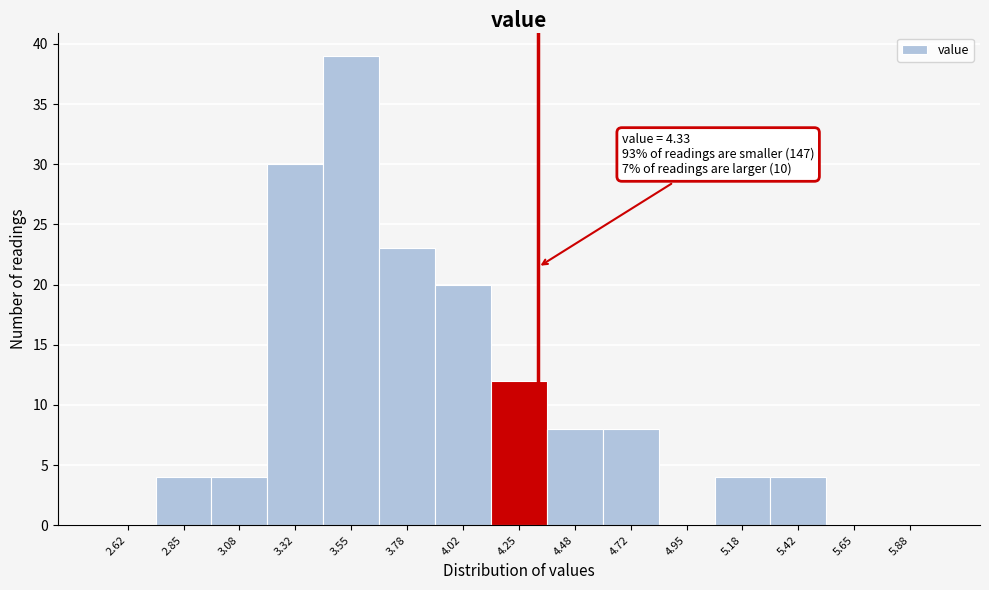

Which range on the x-axis has the tallest bar?

3.45 to 3.65